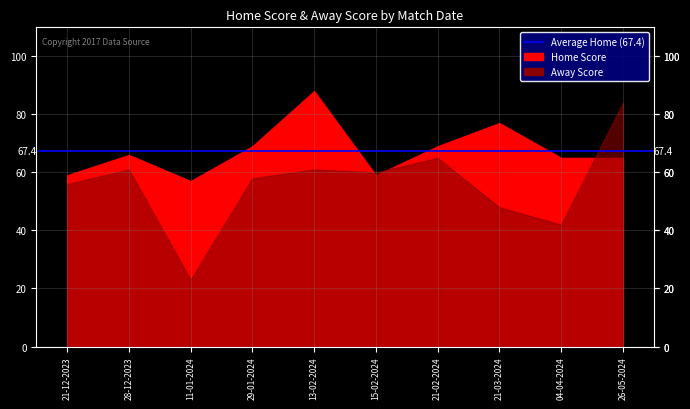

Rank the series at 11-01-2024 from lowest to highest value.

Away Score, Home Score